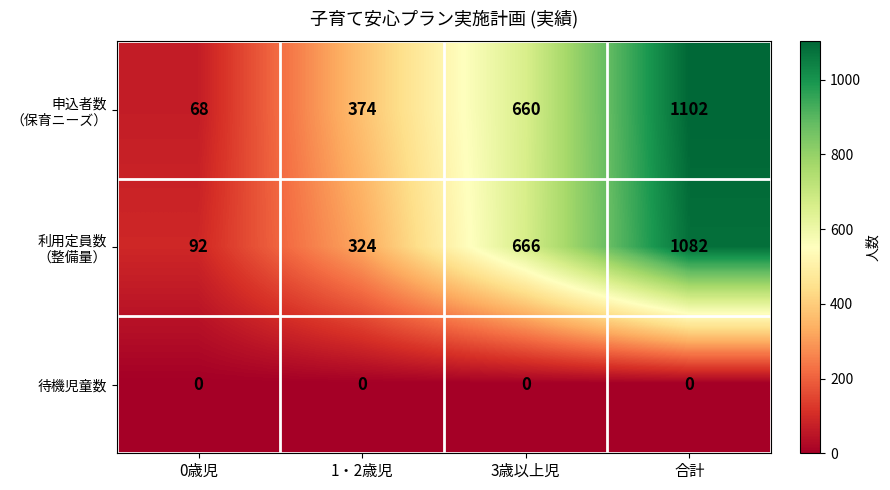

At how many categories does at least one series exceed 124?

3